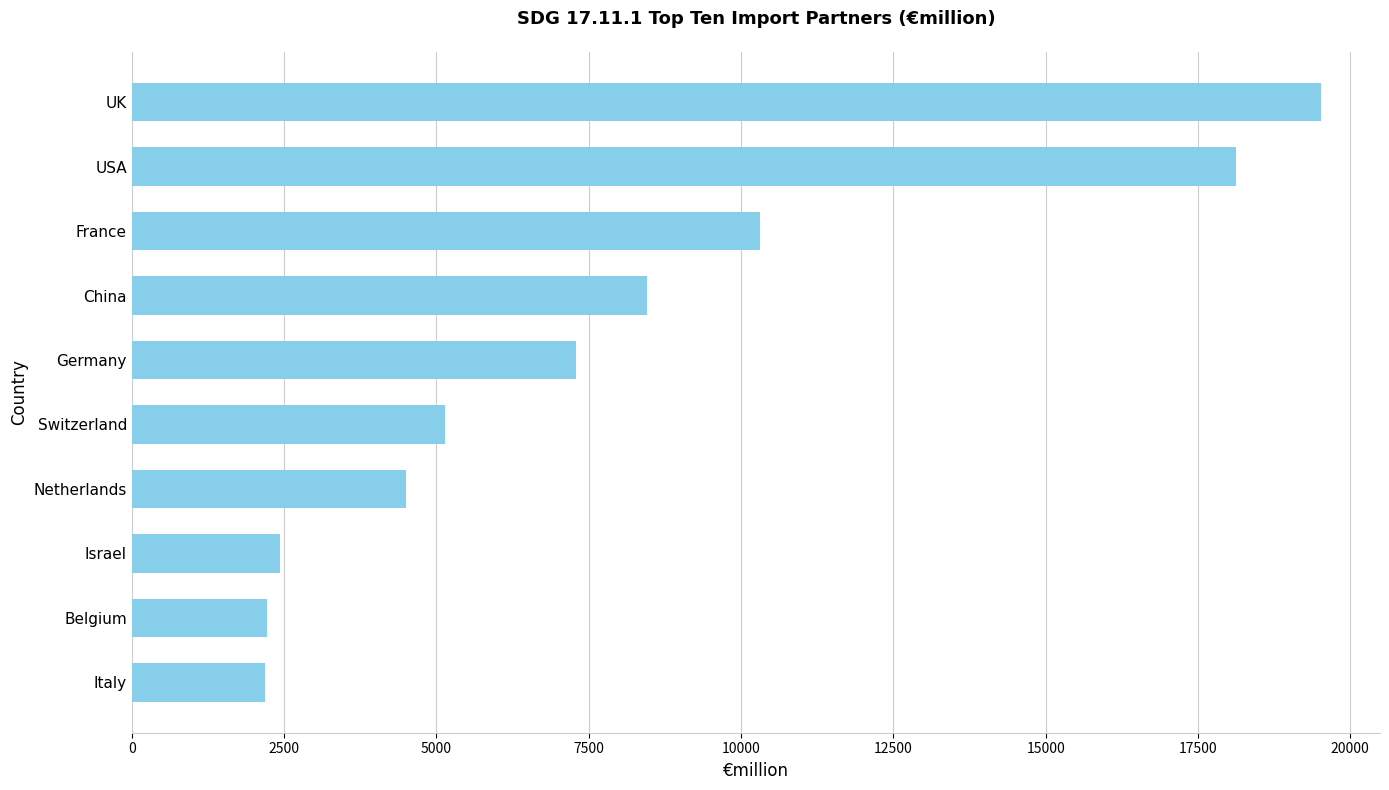

What is the change in value from Germany to France?

+3018.2